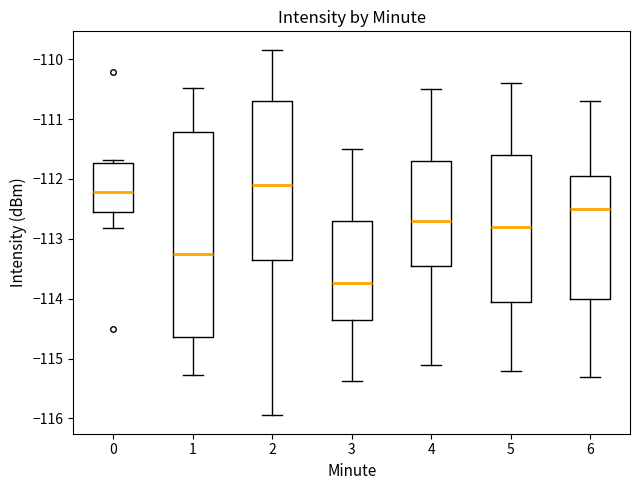

Which box has the highest median line?

2